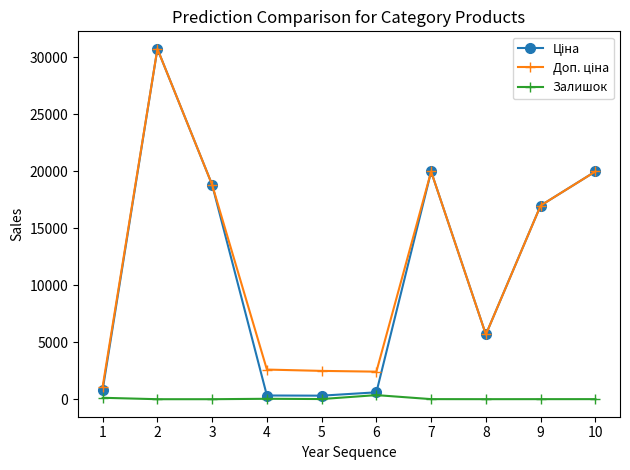

Rank the categories by Доп. ціна value from highest to lowest.

2, 7, 10, 3, 9, 8, 4, 5, 6, 1